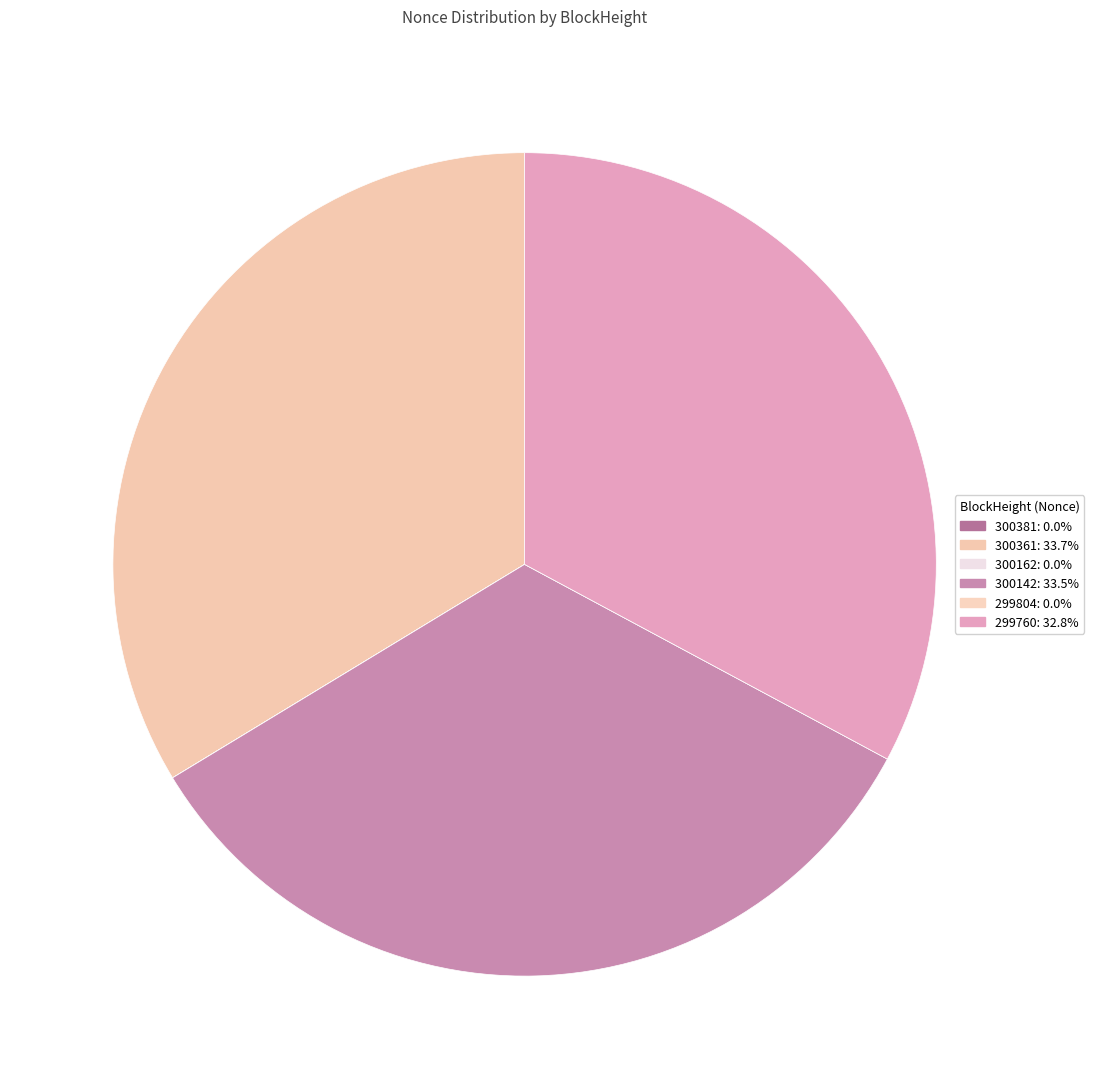

What is the total percentage of 300162 and 300142?

33.5%